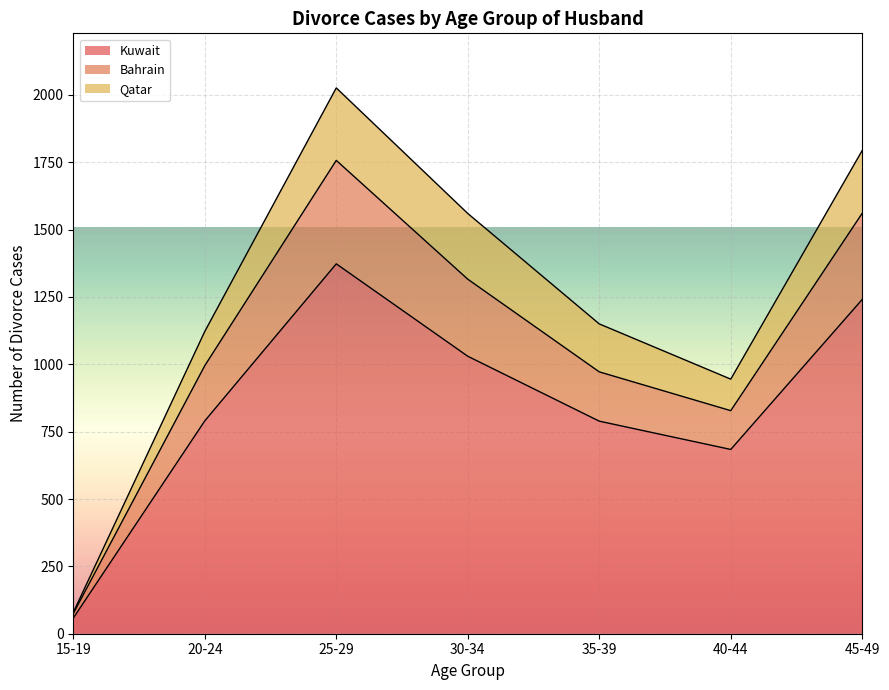

Where is Bahrain nearest to the value 916?

35-39